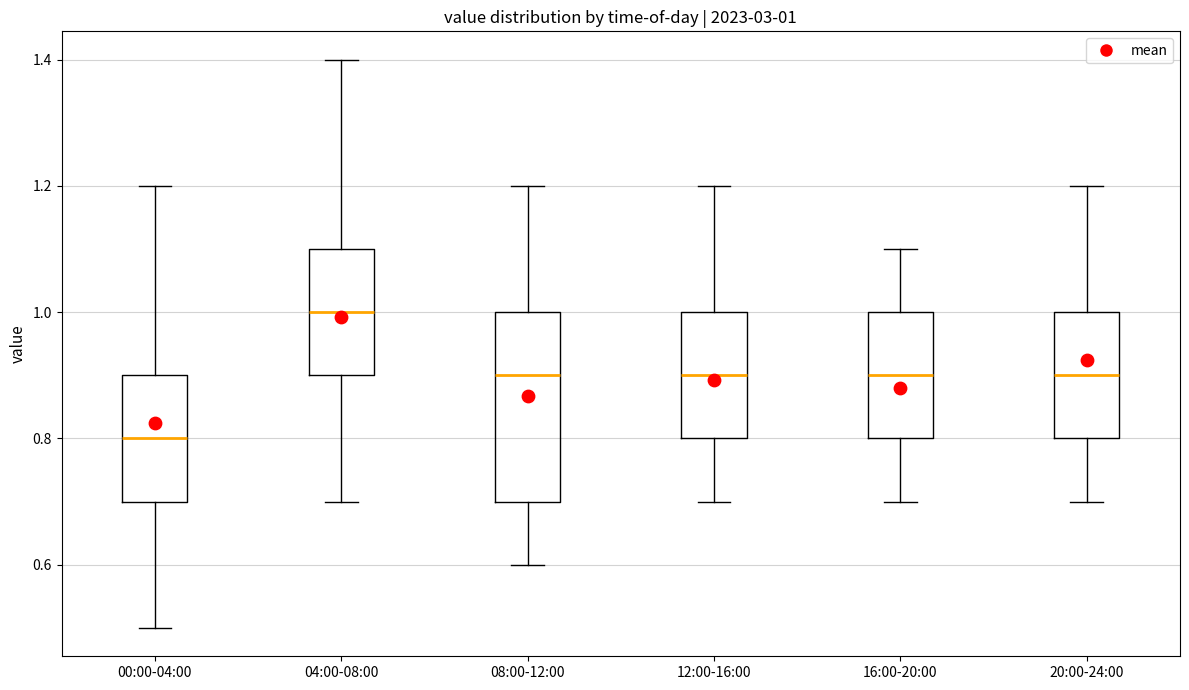

Comparing the boxes themselves (not the whiskers), which one is the tallest?

08:00-12:00